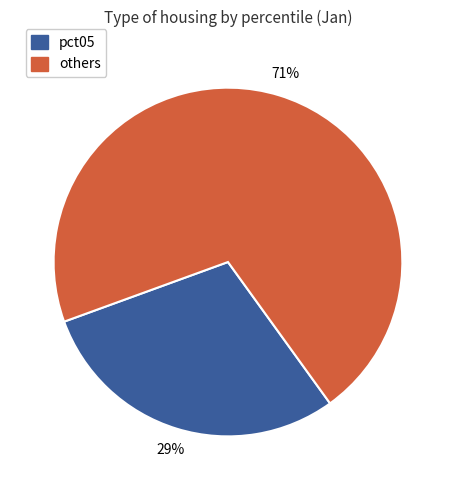

To the nearest percent, what is the average slice percentage?

50%